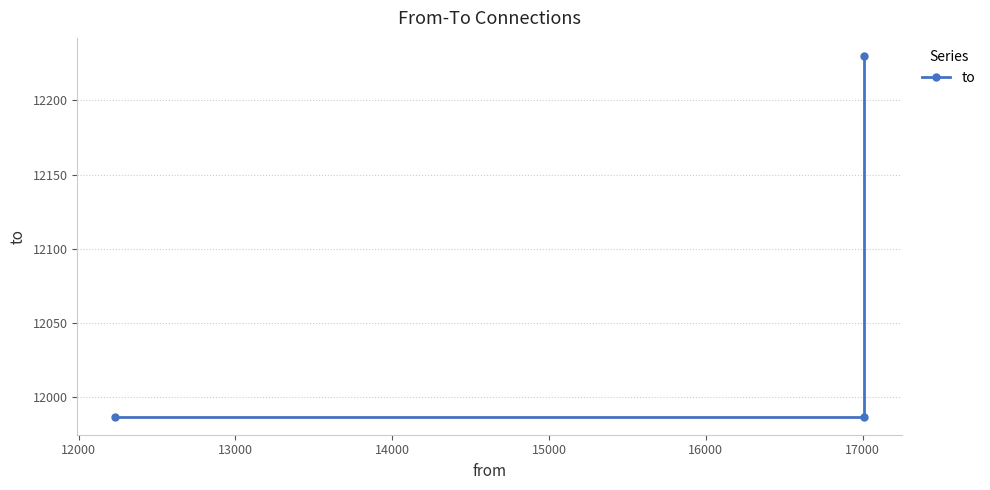

Is this an area chart (filled region under the line)?

No